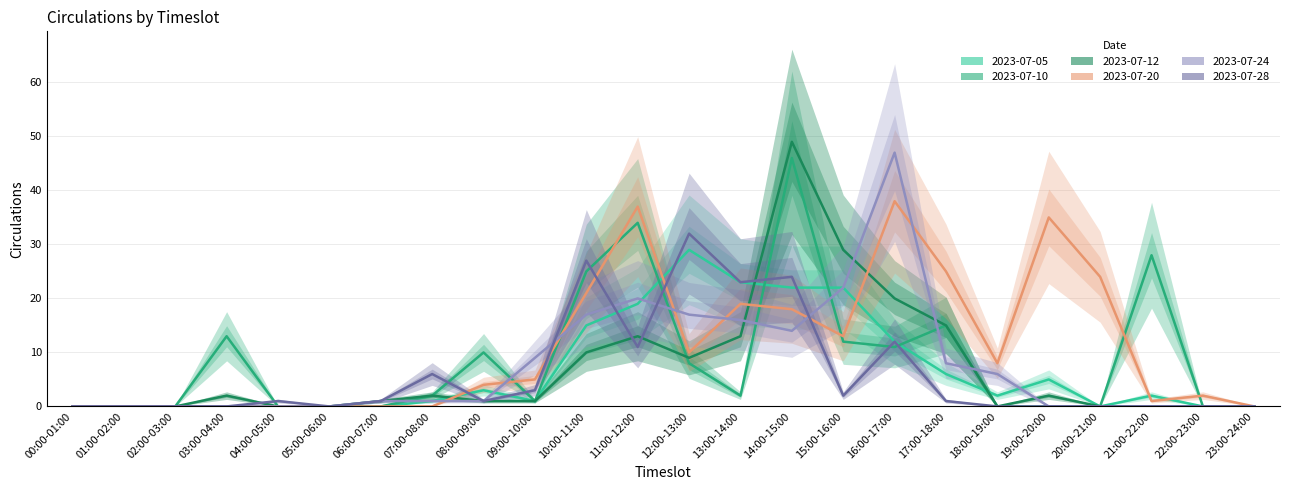

How many interior local peaks does the 2023-07-20 series have?

5